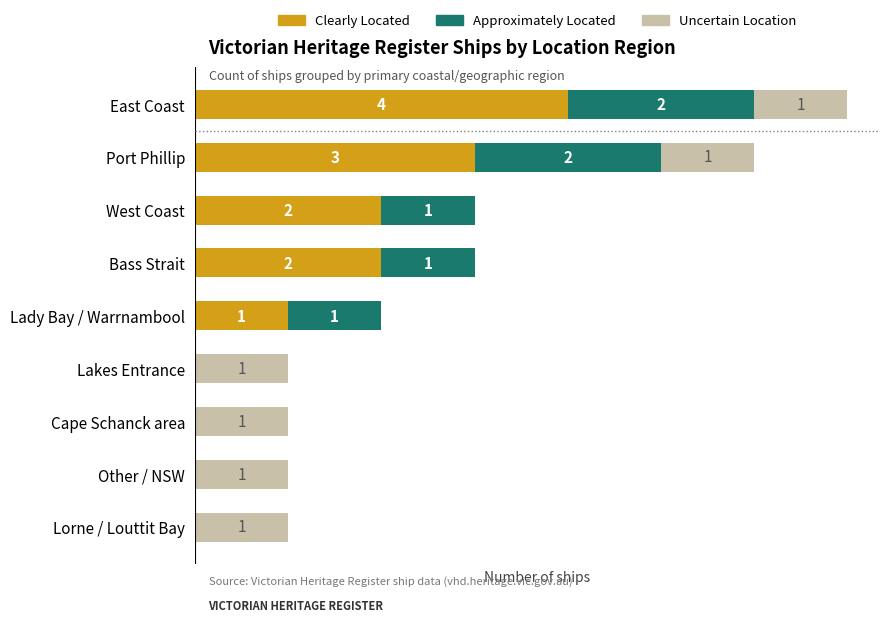

Which category has the highest value in the Clearly Located series?

East Coast